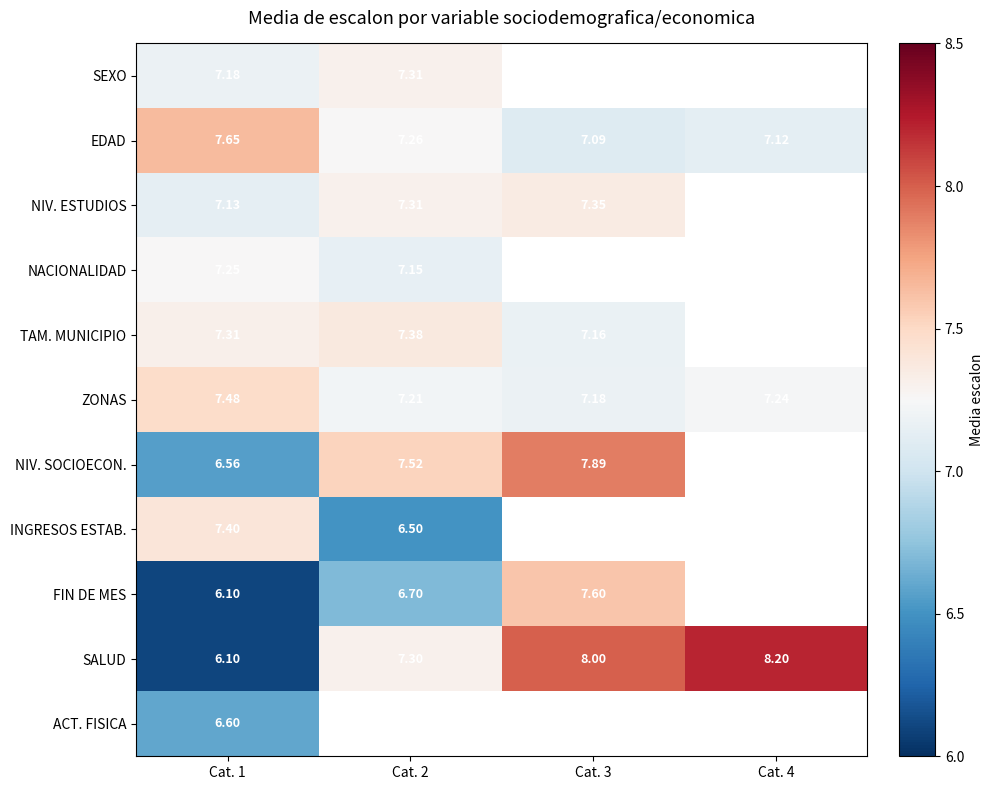

What is the total value across all series at Cat. 1?

76.8